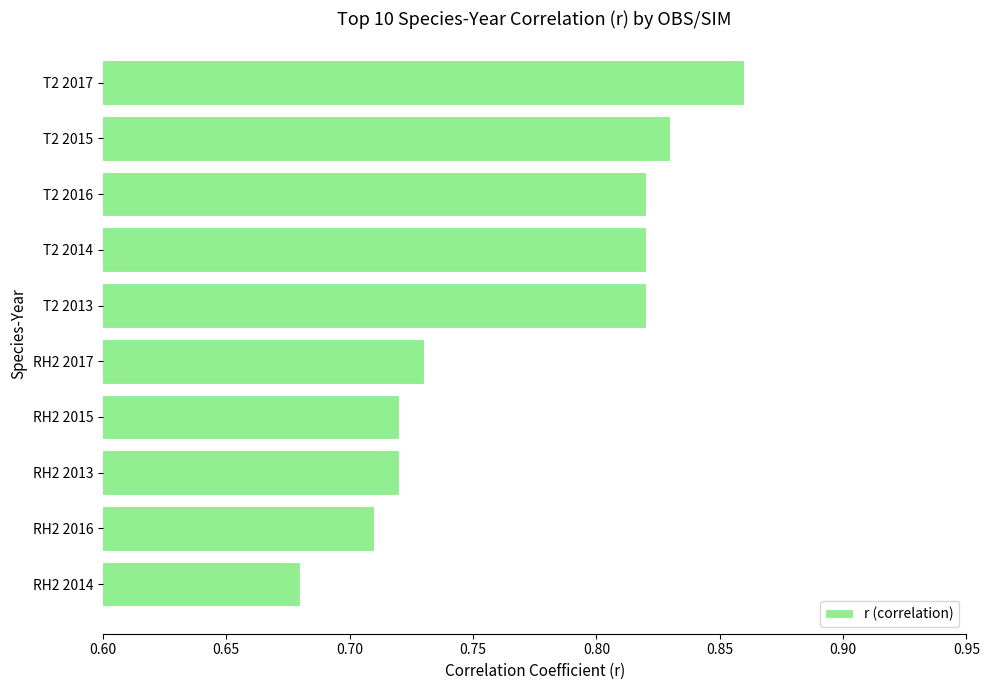

Is it true that the value at T2 2013 is 0.3?

False